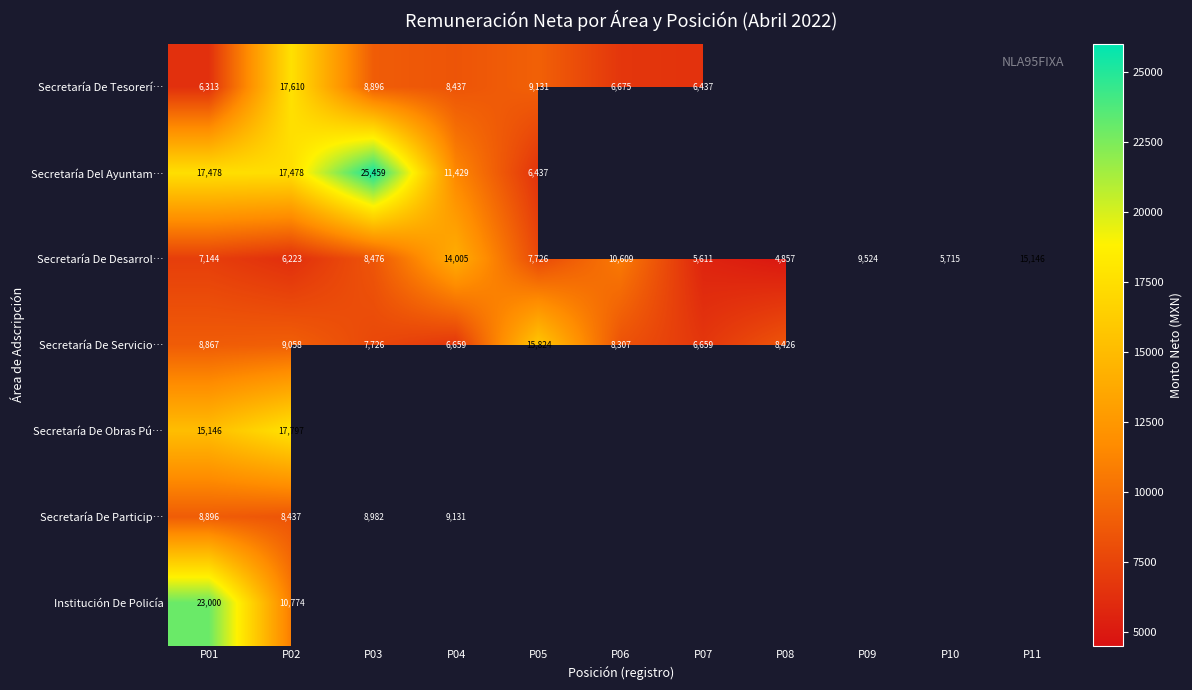

At how many categories does at least one series exceed 22838?

2